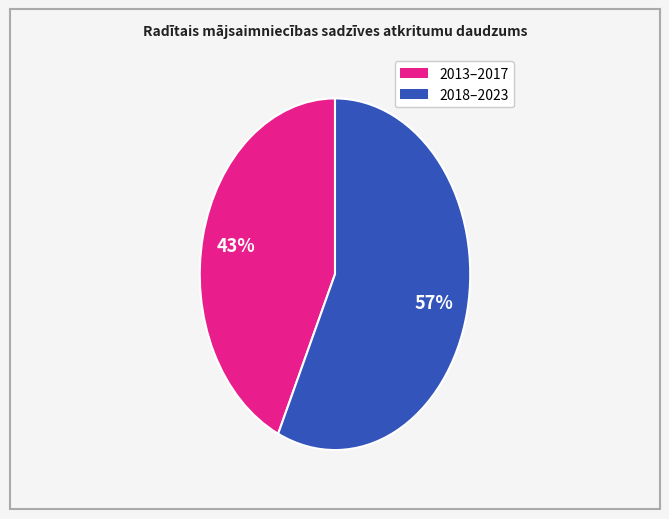

To the nearest percent, what is the difference between the largest and smallest slice percentages?

14%